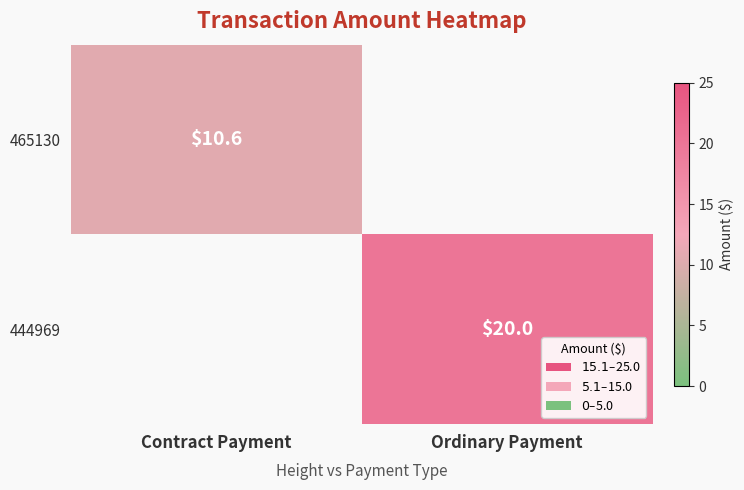

Is the value of 465130 at Ordinary Payment greater than the value of 444969 at Contract Payment?

No